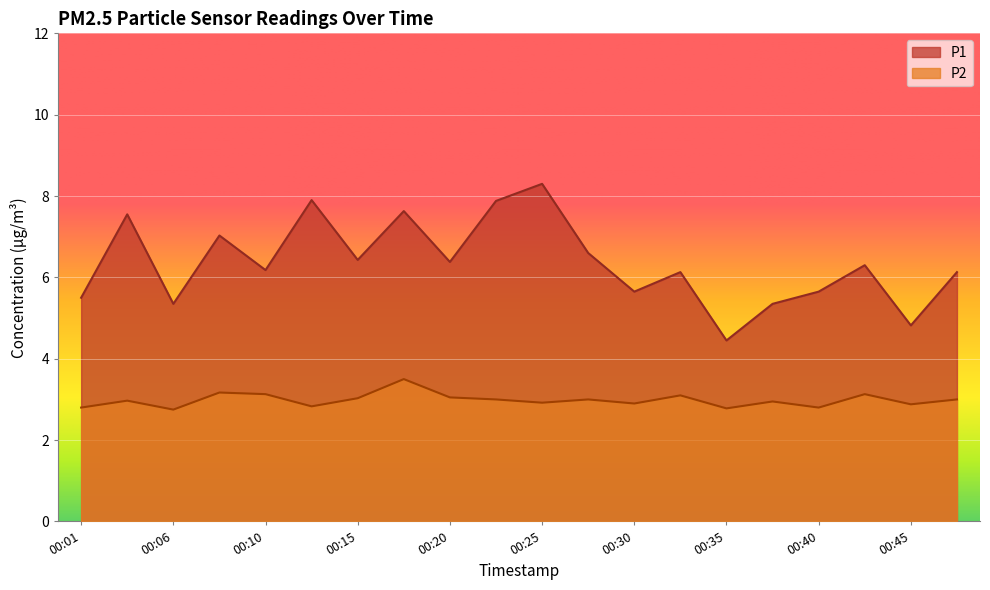

At which category is the sum across all series the highest?

00:25